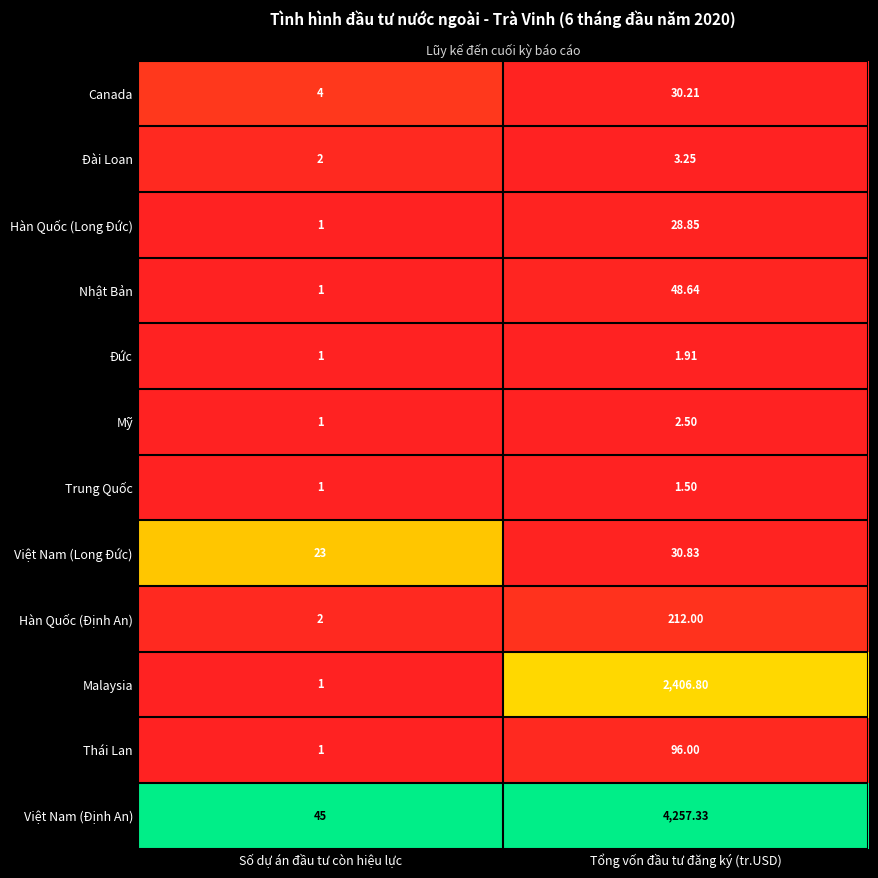

Which category has the lowest value in the Đài Loan series?

Số dự án đầu tư còn hiệu lực